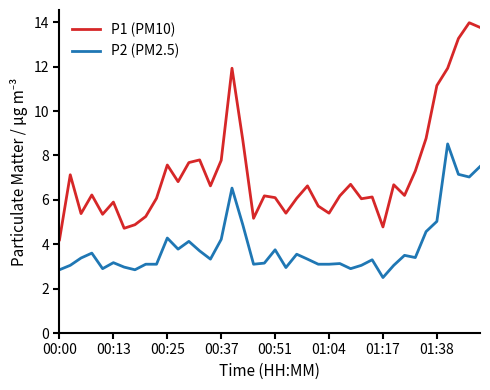

List the series in order of their overall mean, highest first.

P1 (PM10), P2 (PM2.5)